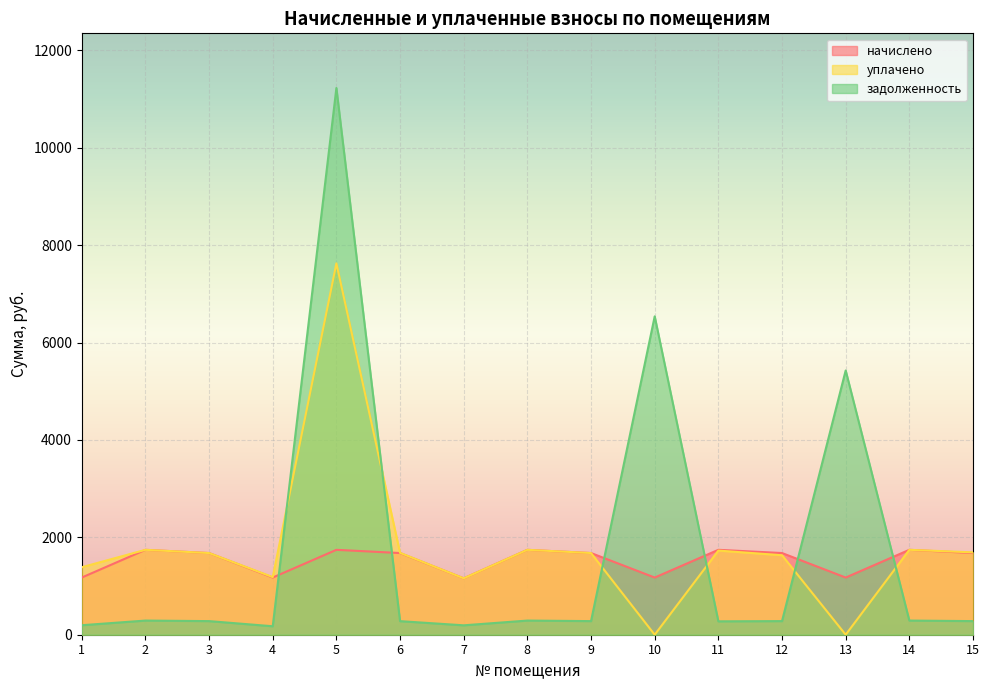

What is the sum of the уплачено values at 5 and 15?

9317.1